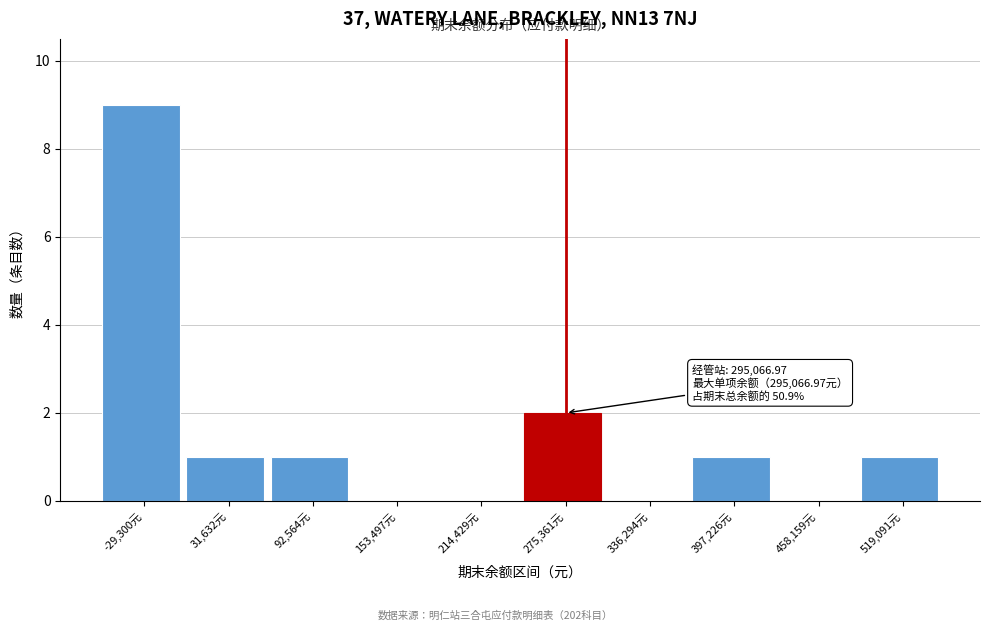

Reading right to left, transcribe all the data shown in this chart.

519,091元=1	458,159元=0	397,226元=1	336,294元=0	275,361元=2	214,429元=0	153,497元=0	92,564元=1	31,632元=1	-29,300元=9